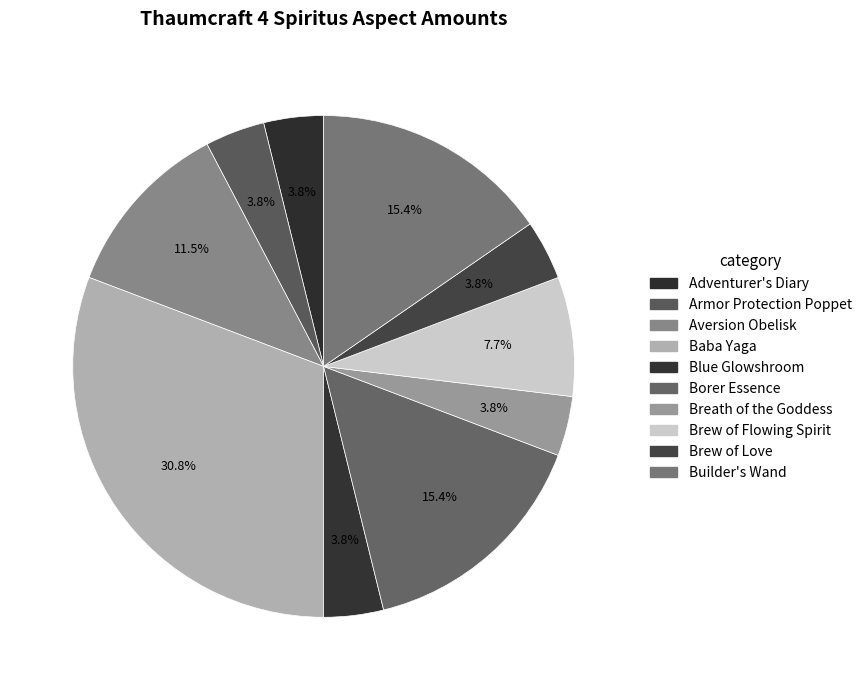

Count the number of slices in the pie.

10